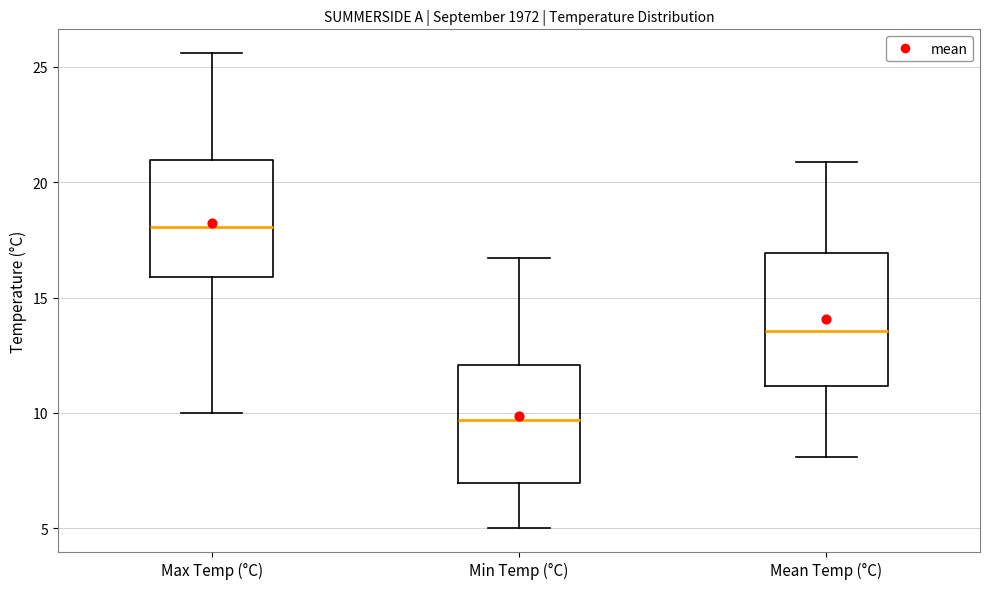

Which box is the tallest, from its lower edge to its upper edge?

Mean Temp (°C)